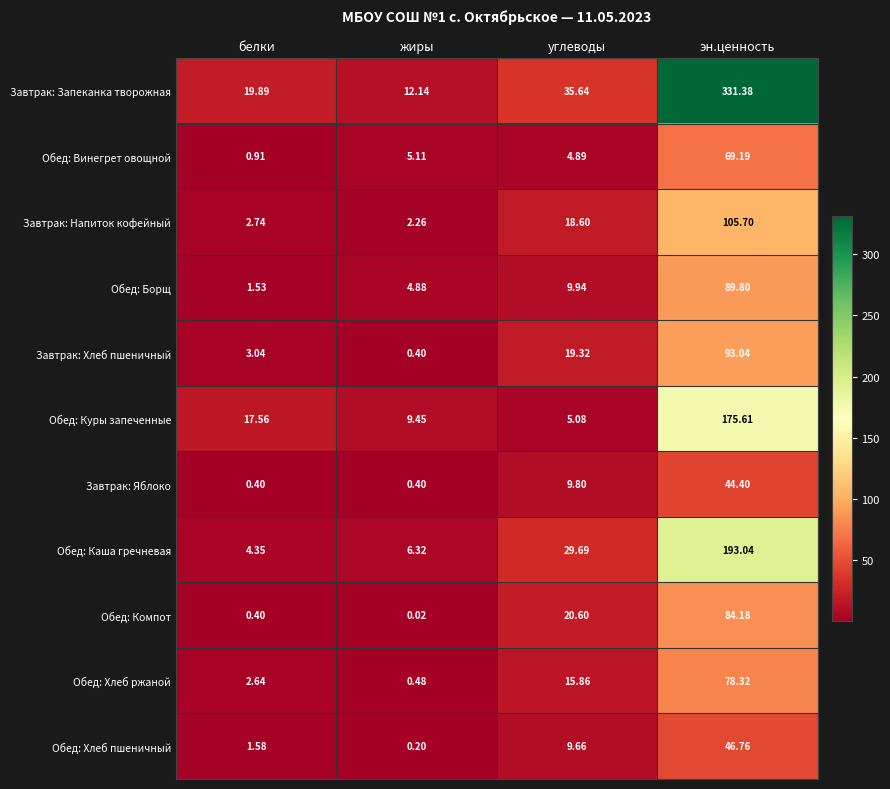

Where does the Завтрак: Хлеб пшеничный series first go above 19?

углеводы